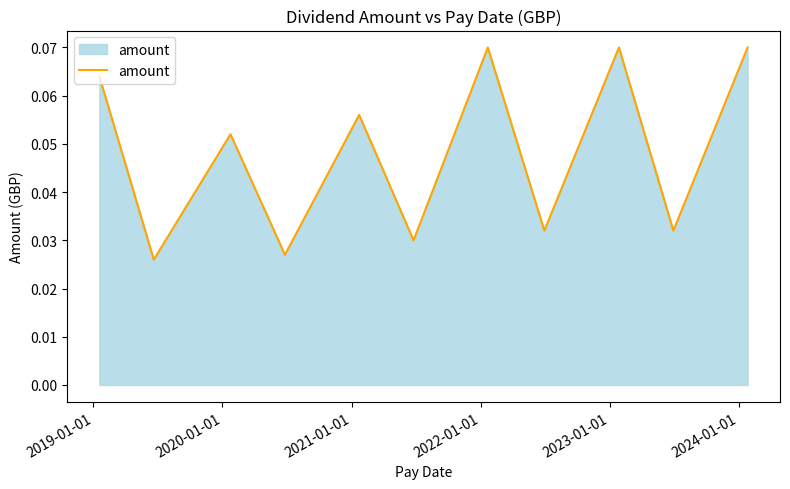

What is the label of the 9th point from the right?

2020-01-01